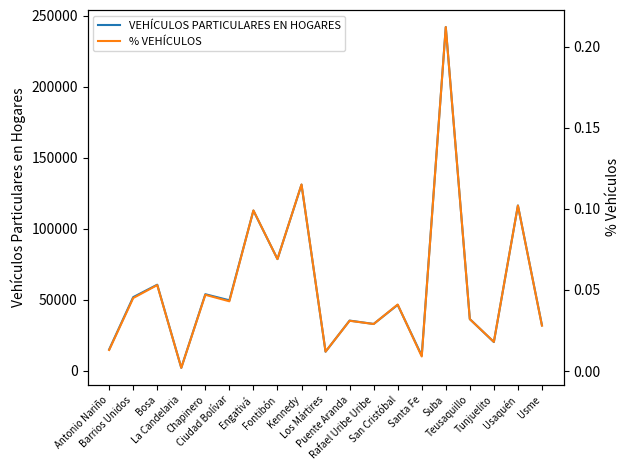

True or false: % VEHÍCULOS has a value of 0.0 at Teusaquillo.

False